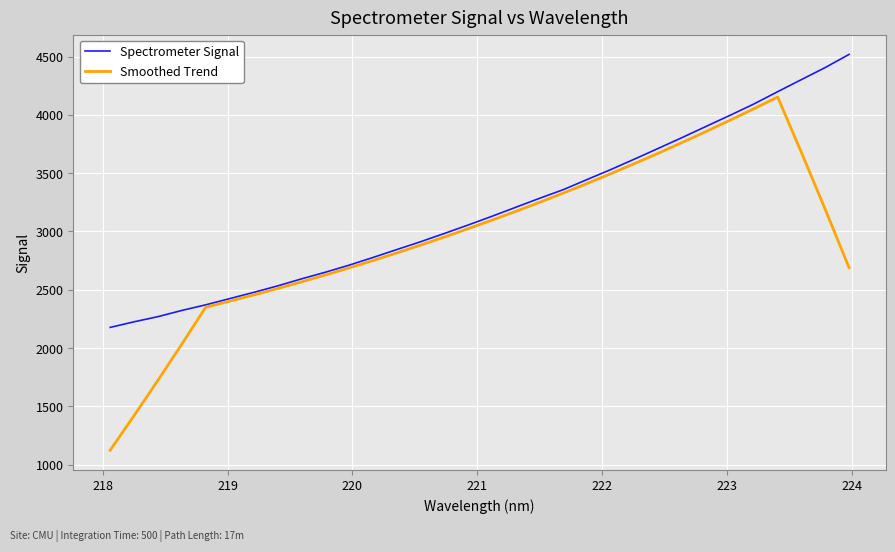

Count the number of data series in this chart.

2